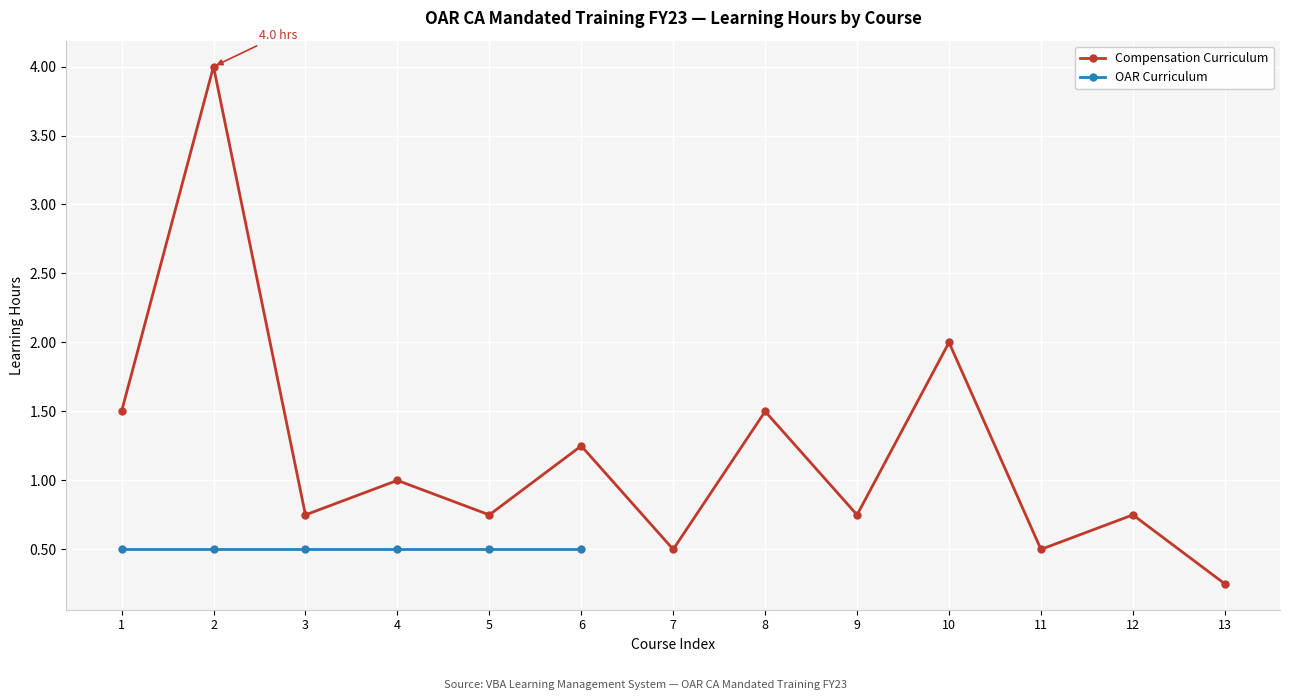

Is it true that the value at 12 is 0.8?

True